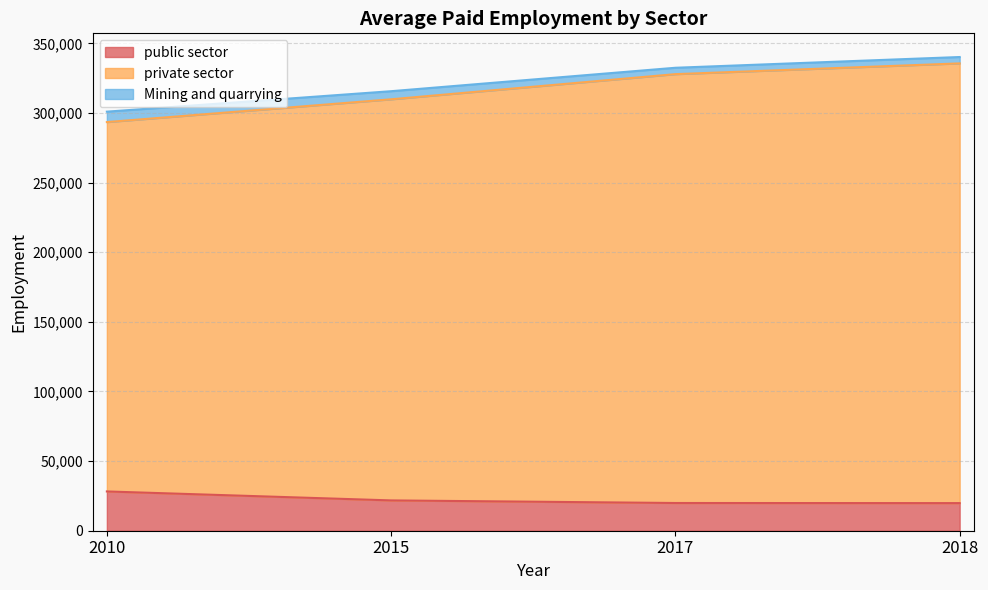

Which series has the largest total across all categories?

private sector